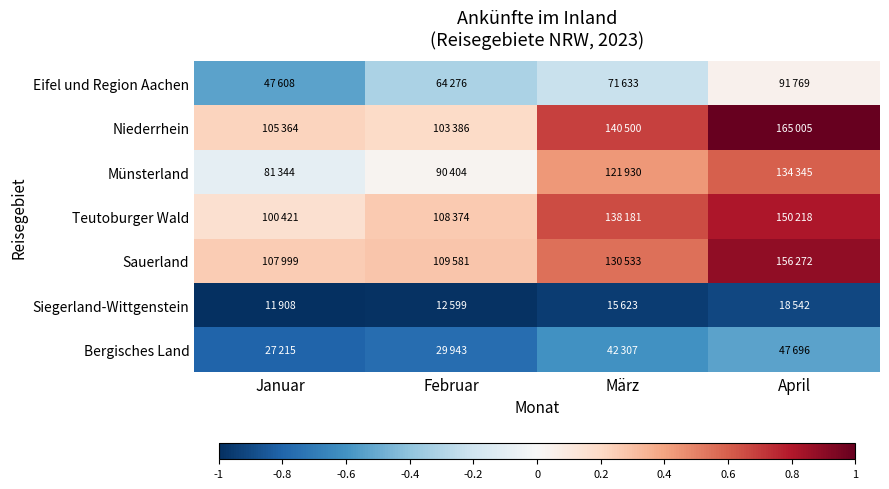

What is the total value across all series at April?

1.9